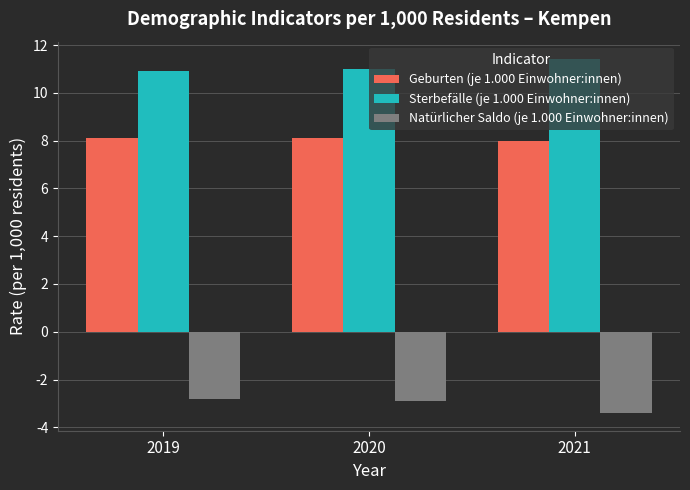

How many Geburten (je 1.000 Einwohner:innen) values are between 8 and 9?

3